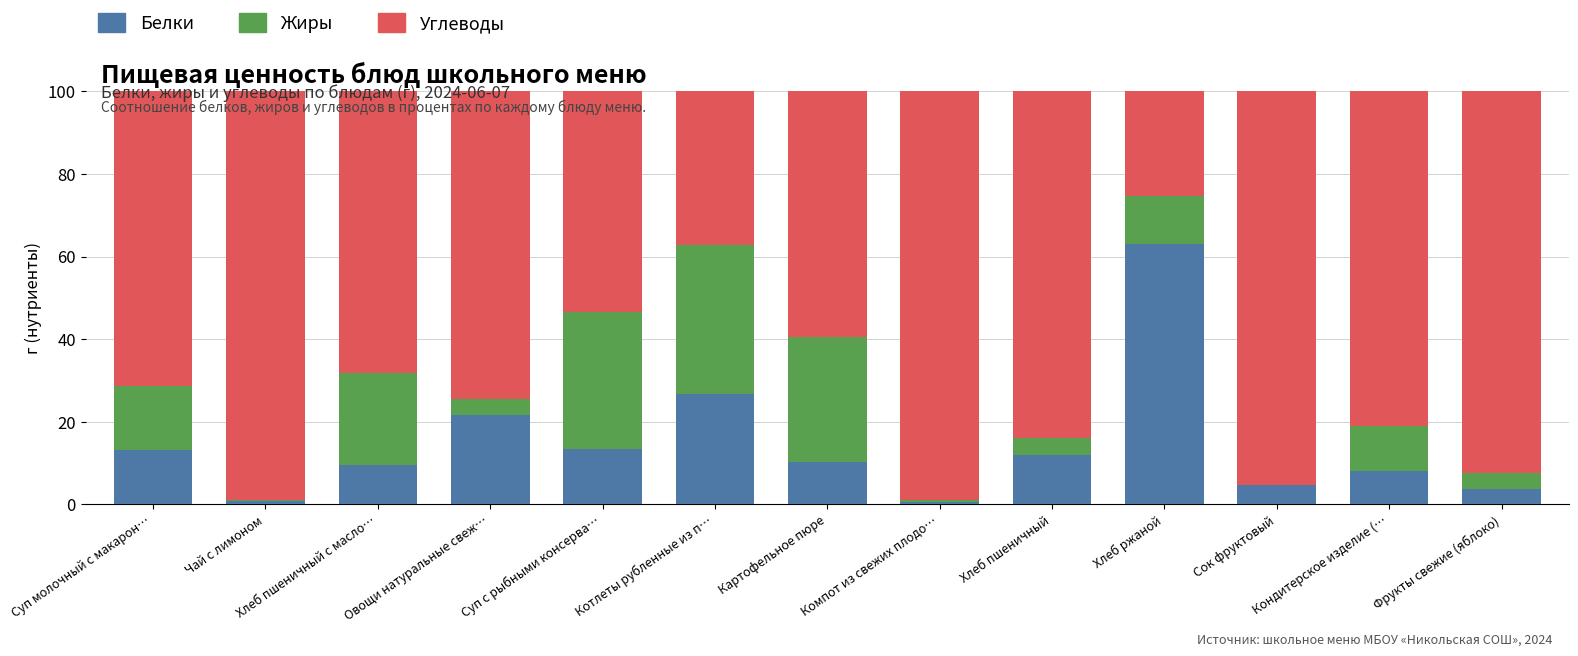

What is the total value across all series at Фрукты свежие (яблоко)?

100.0